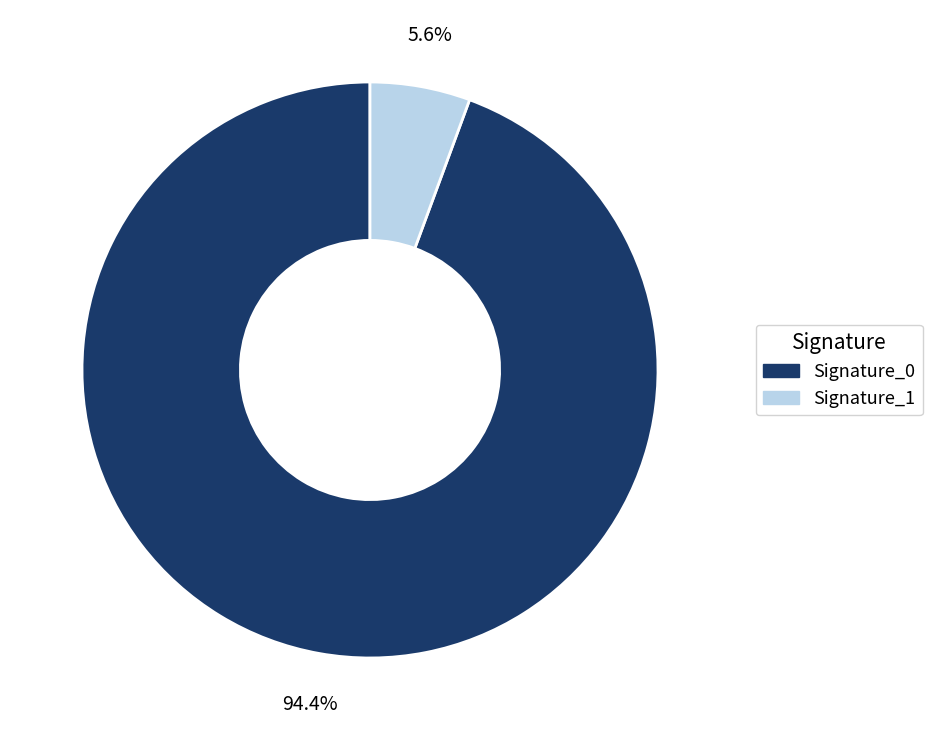

What is the majority slice?

Signature_0